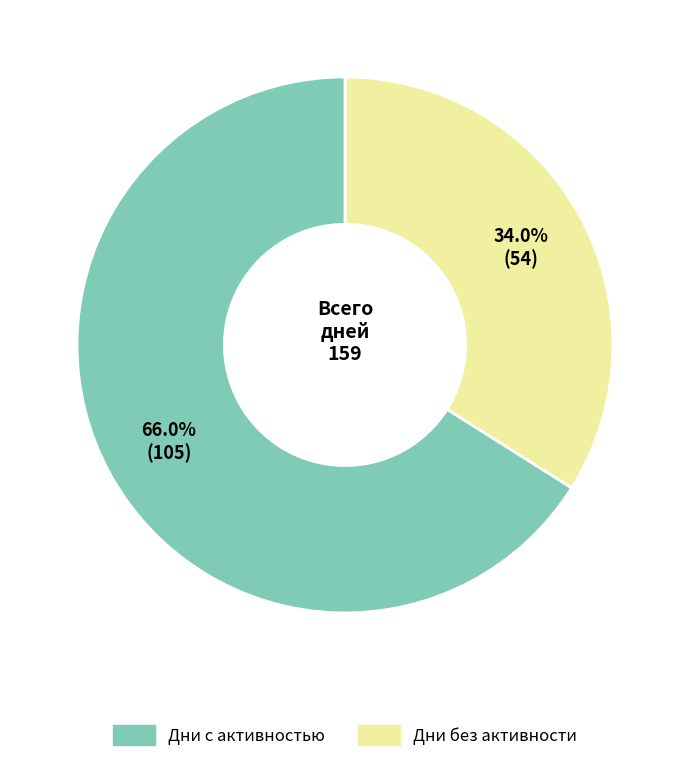

Is there any slice that represents more than half of the pie?

Yes